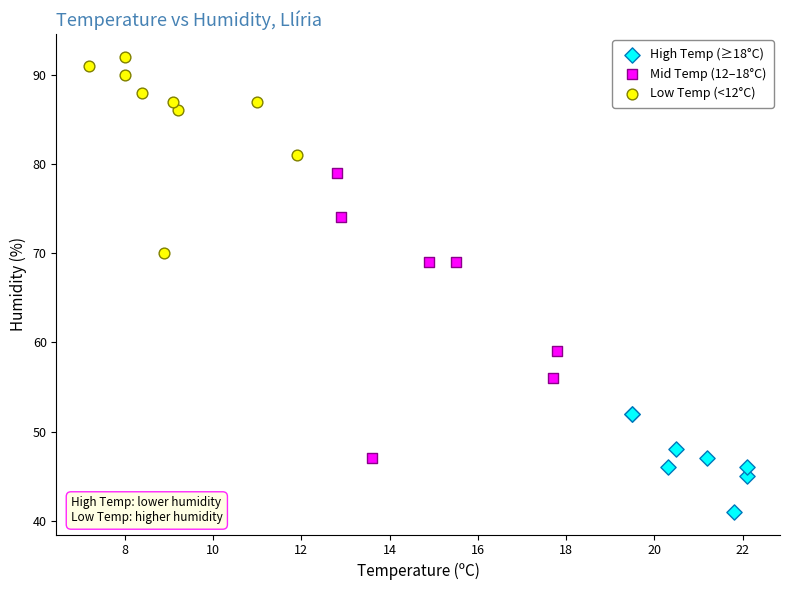

Which series contains the lowest Y value?

High Temp (≥18°C)